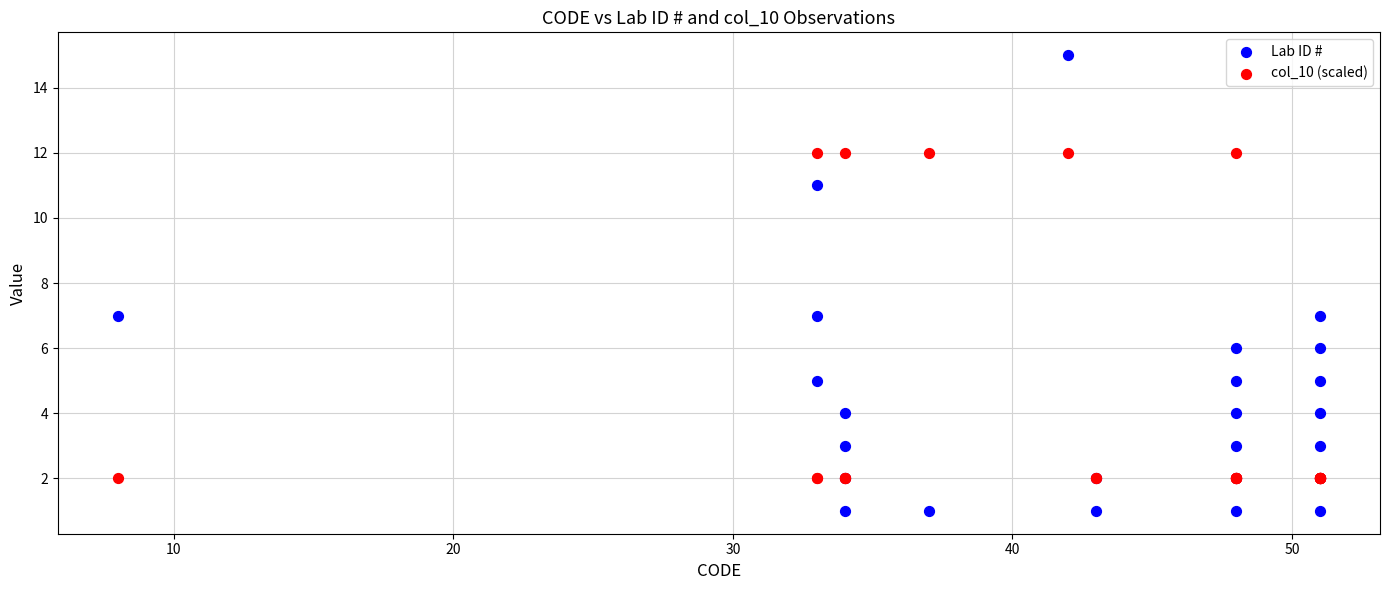

Which series reaches the maximum Y coordinate?

Lab ID #